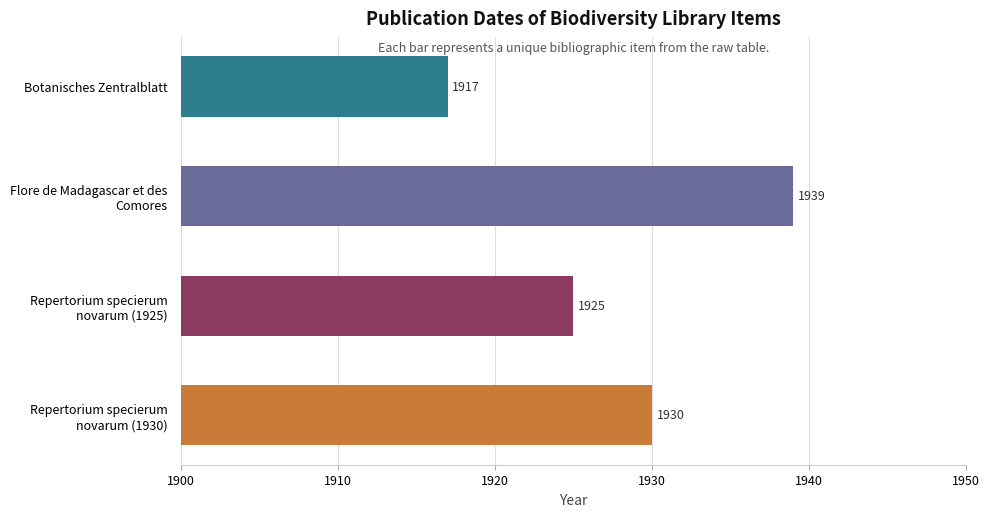

Which label corresponds to the smallest value in the chart?

Botanisches Zentralblatt